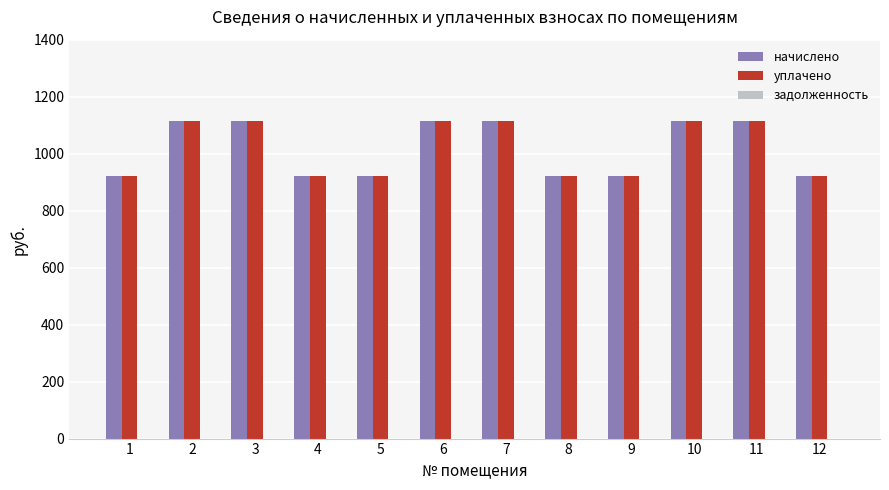

The value of начислено at 9 is 922.2. True or false?

True